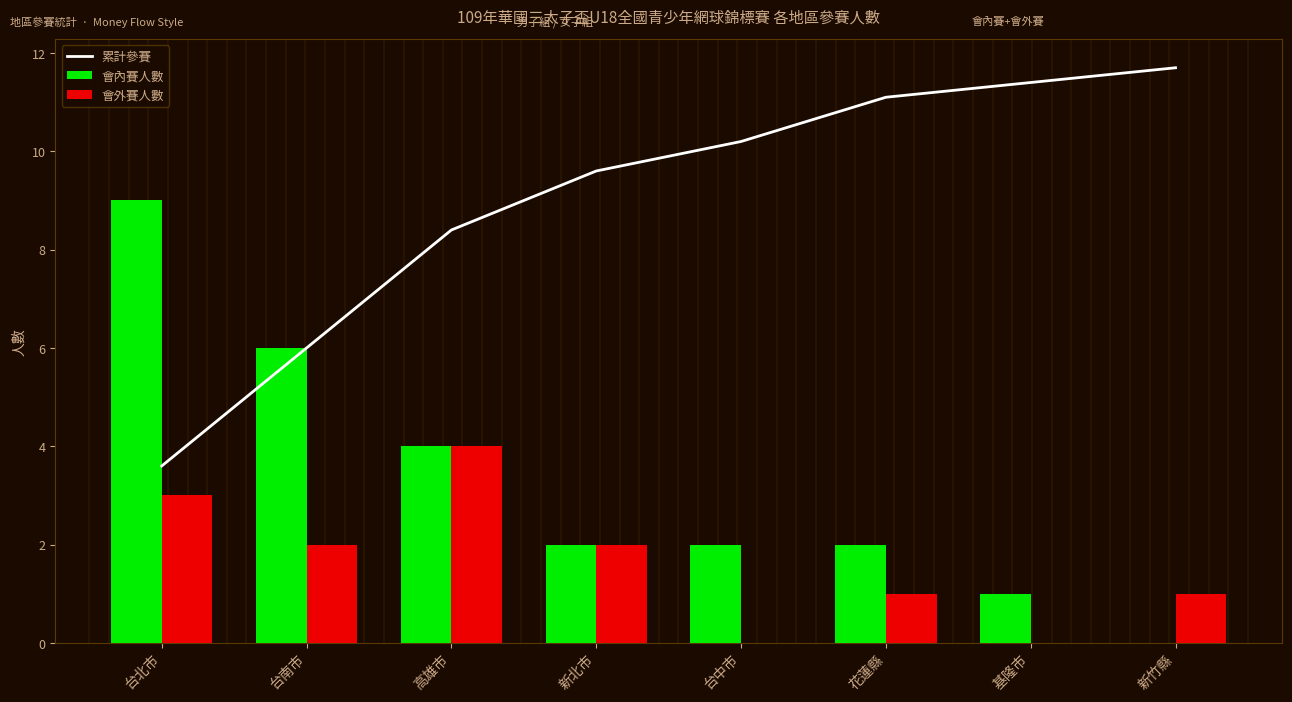

What is the value of the 累計參賽 bar at the 5th from the left?

10.2